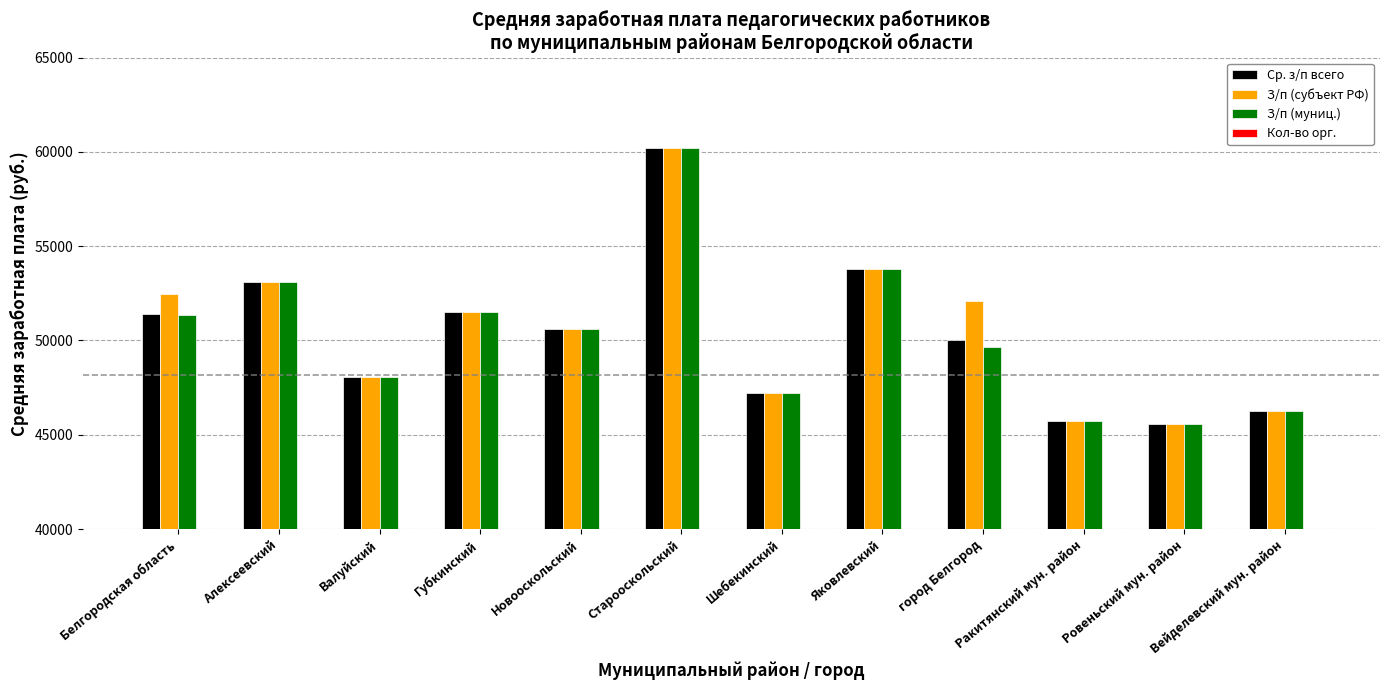

Count the number of categories in the chart.

12